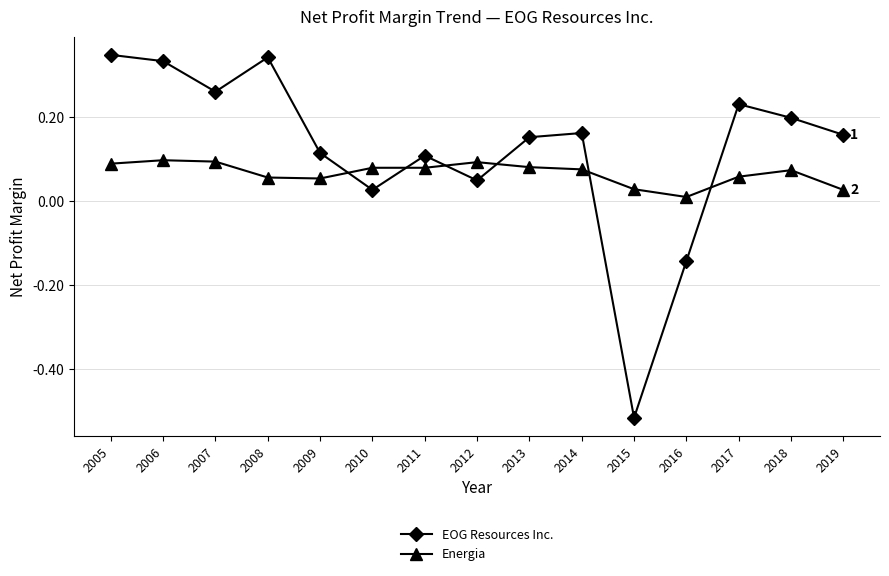

Which category has the lowest value across all series?

2015